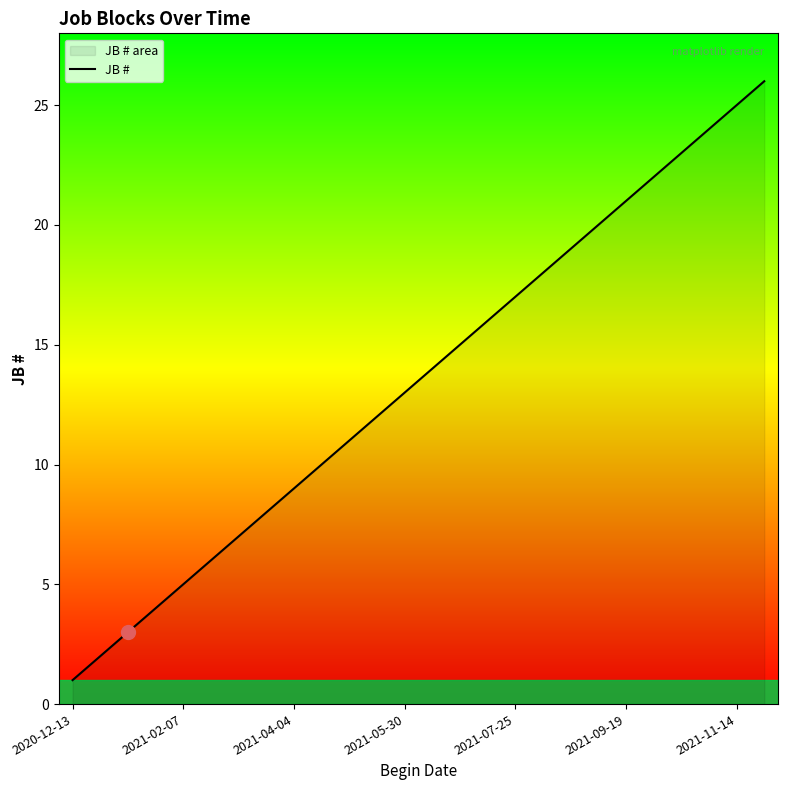

Between 21 and 11, which is larger?

21